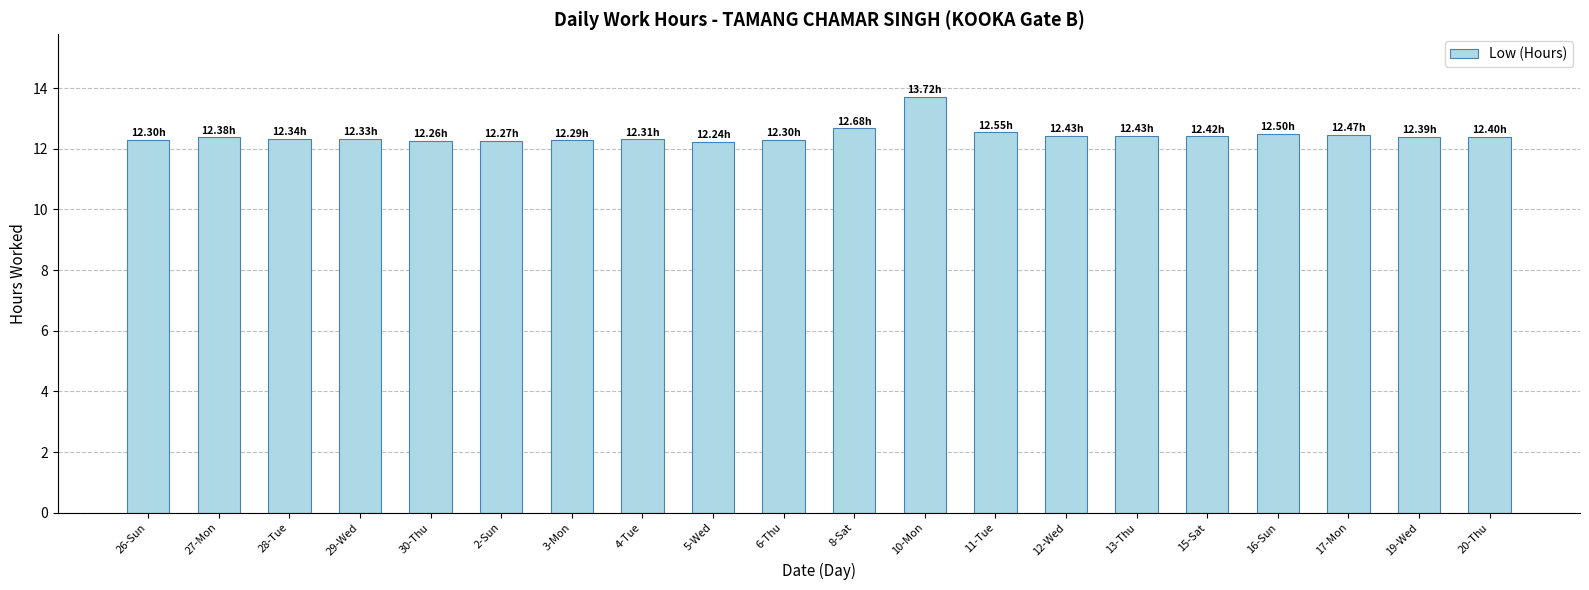

What is the greatest value displayed?

13.7